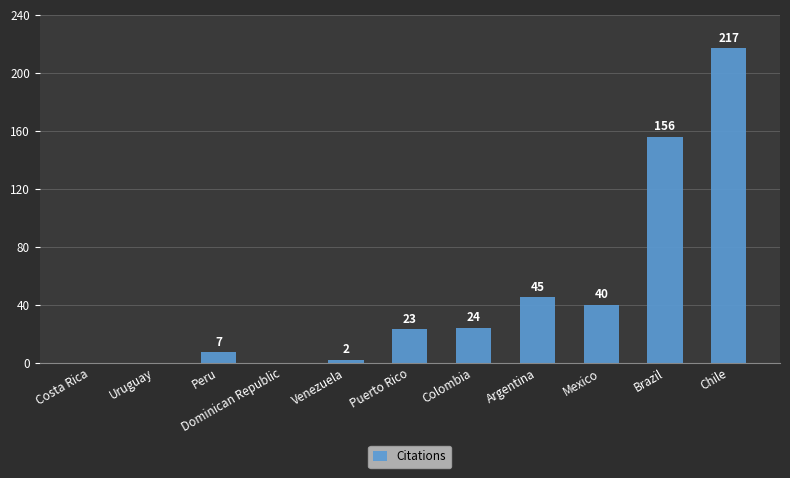

Are the bars grouped side by side (vs. stacked)?

No